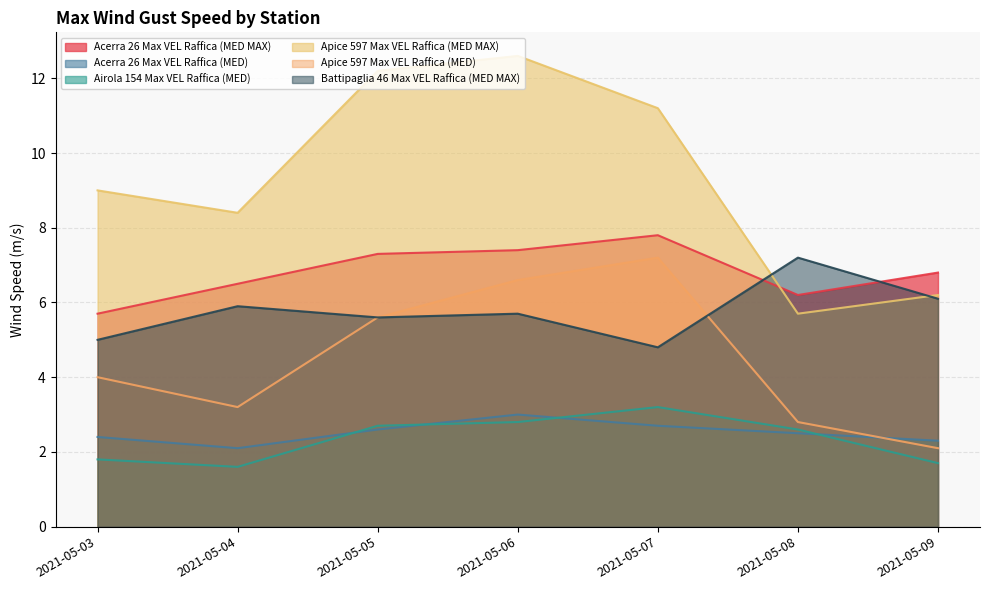

What is the difference between the maximum and minimum values in the Apice 597 Max VEL Raffica (MED) series?

5.1